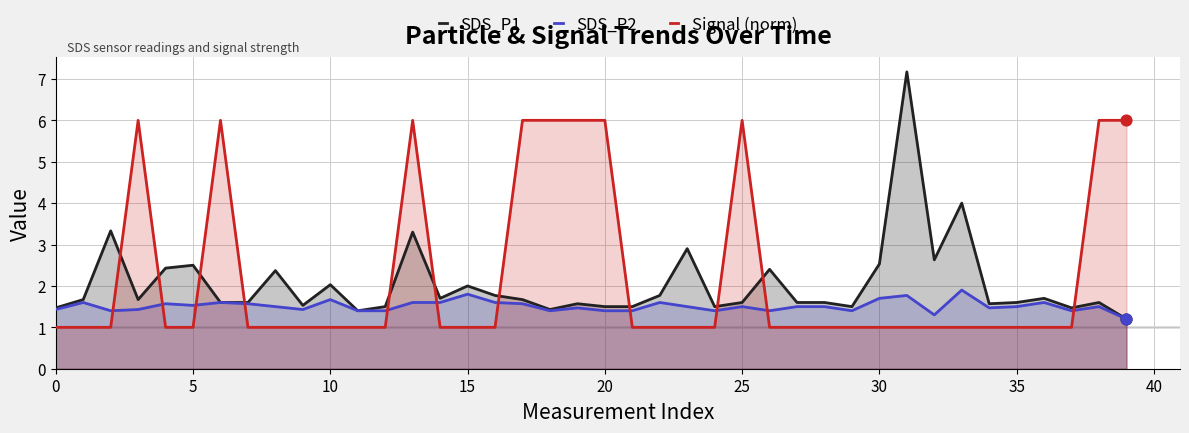

Which series has the widest spread of Y values?

SDS_P1